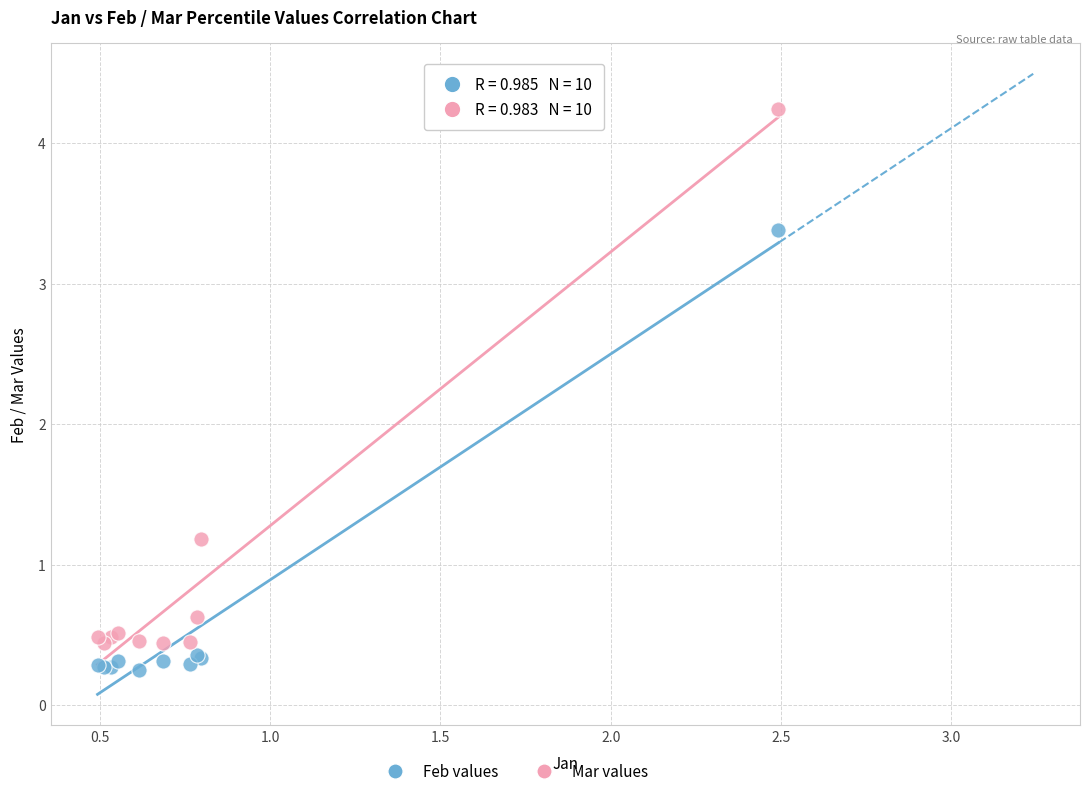

Which series has the widest spread of Y values?

Mar values